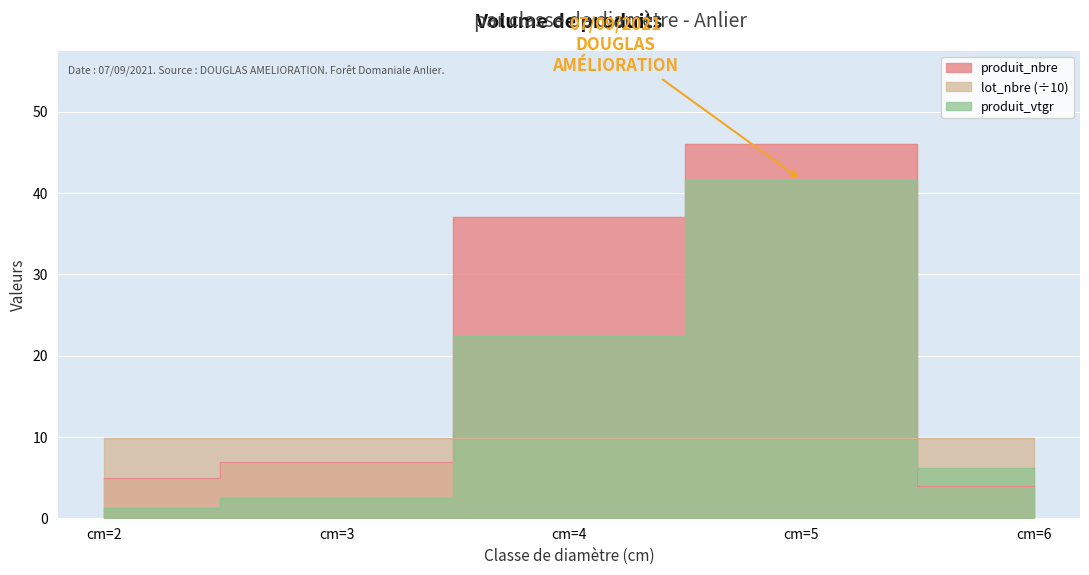

At which category is the sum across all series the highest?

cm=5